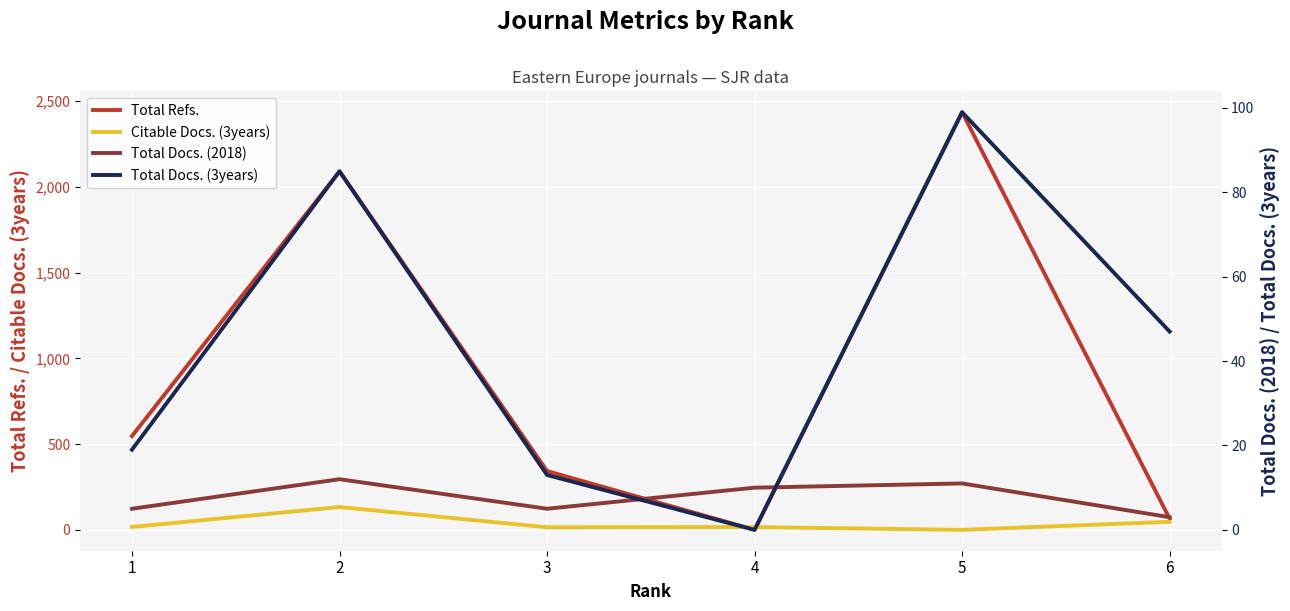

List the series in order of their peak value, lowest first.

Total Docs. (2018), Total Docs. (3years), Citable Docs. (3years), Total Refs.